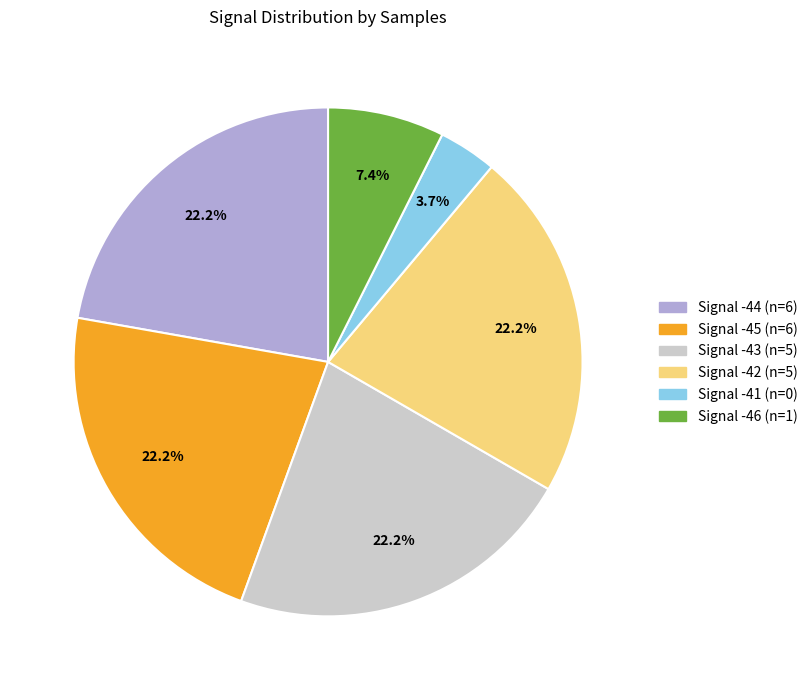

Does any single category account for the majority?

No